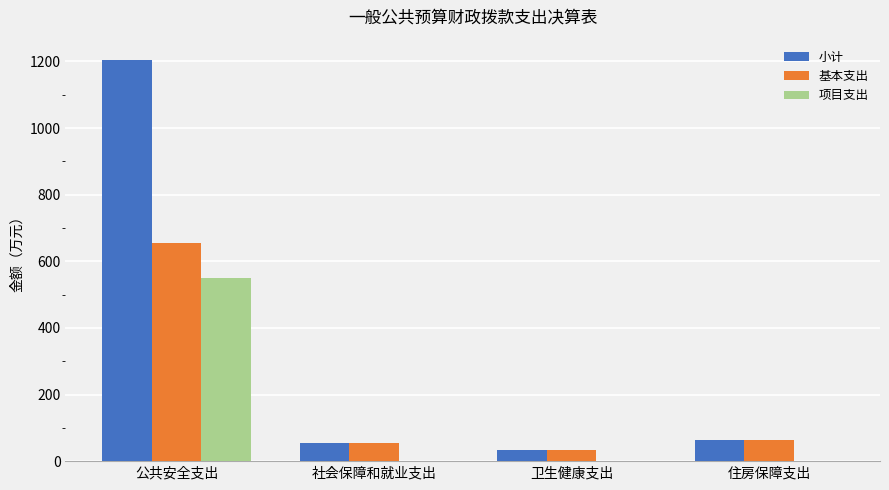

Reading left to right, transcribe all the data shown in this chart.

小计: 1204.9	55.0	33.2	63.3
基本支出: 654.8	55.0	33.2	63.3
项目支出: 550.1	0.0	0.0	0.0